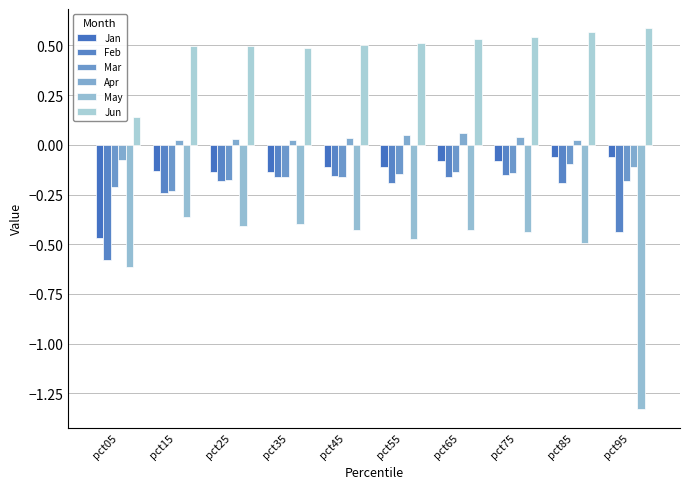

How many bars are there in each group?

6